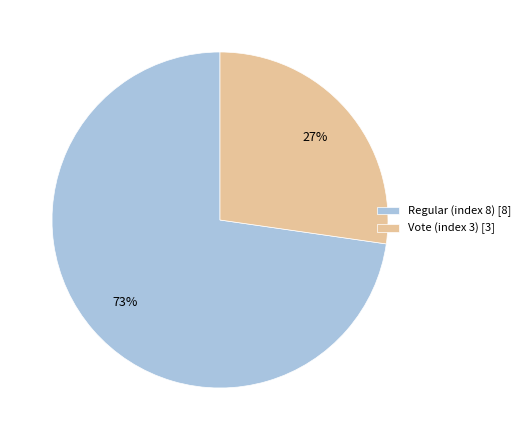

Does Vote (index 3) account for over 50% of the chart?

No